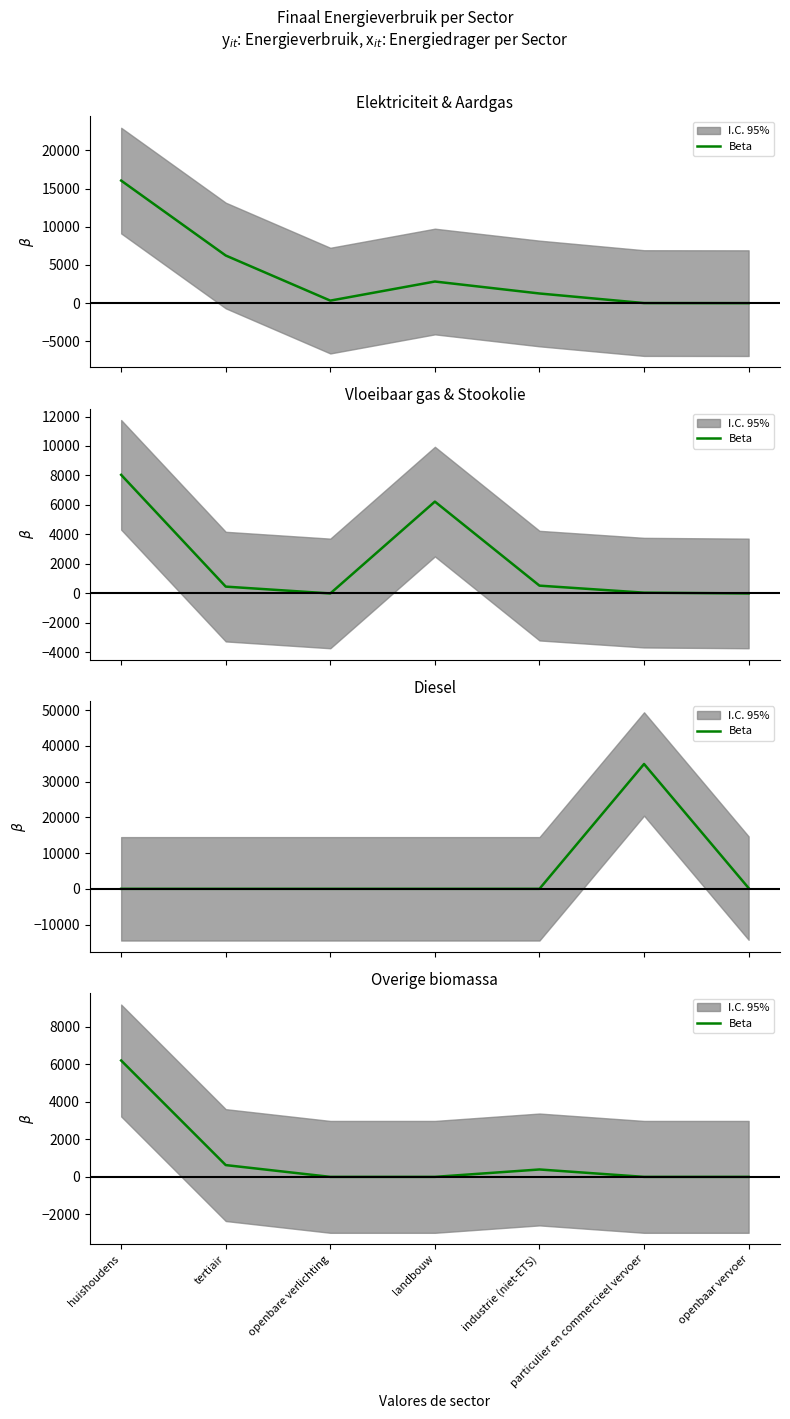

Rank the categories by value from highest to lowest.

huishoudens, tertiair, industrie (niet-ETS), openbare verlichting, landbouw, particulier en commercieel vervoer, openbaar vervoer